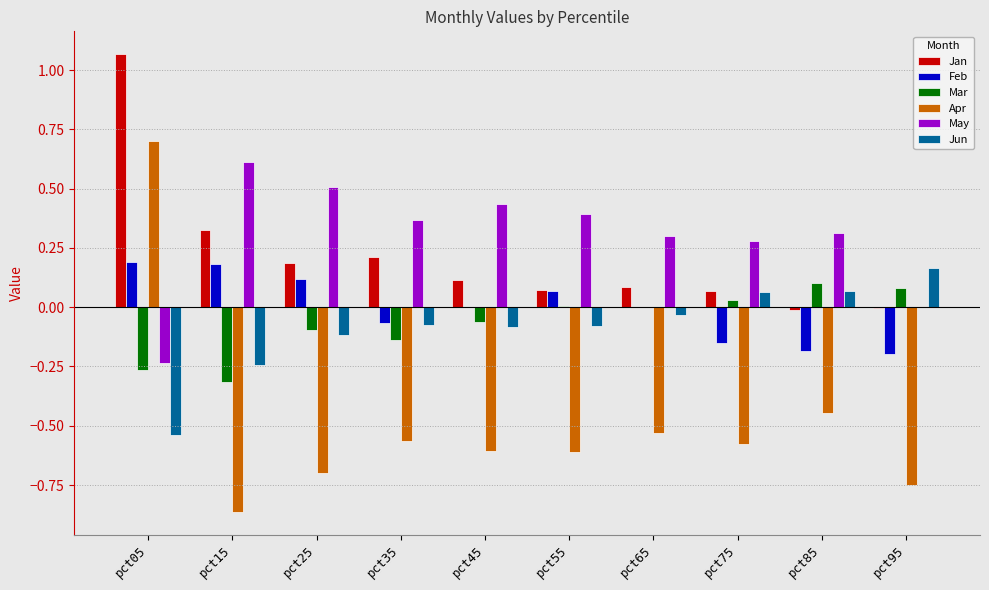

What is the spread (max minus min) of values at pct45?

1.0